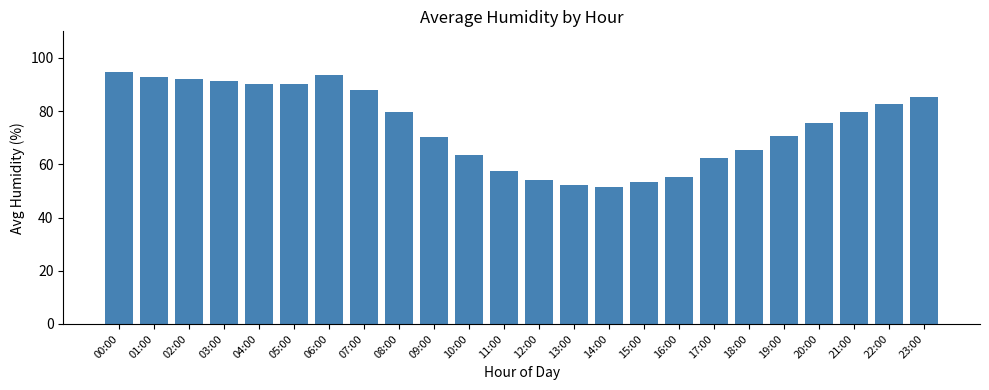

What is the change in value from 14:00 to 22:00?

+31.1